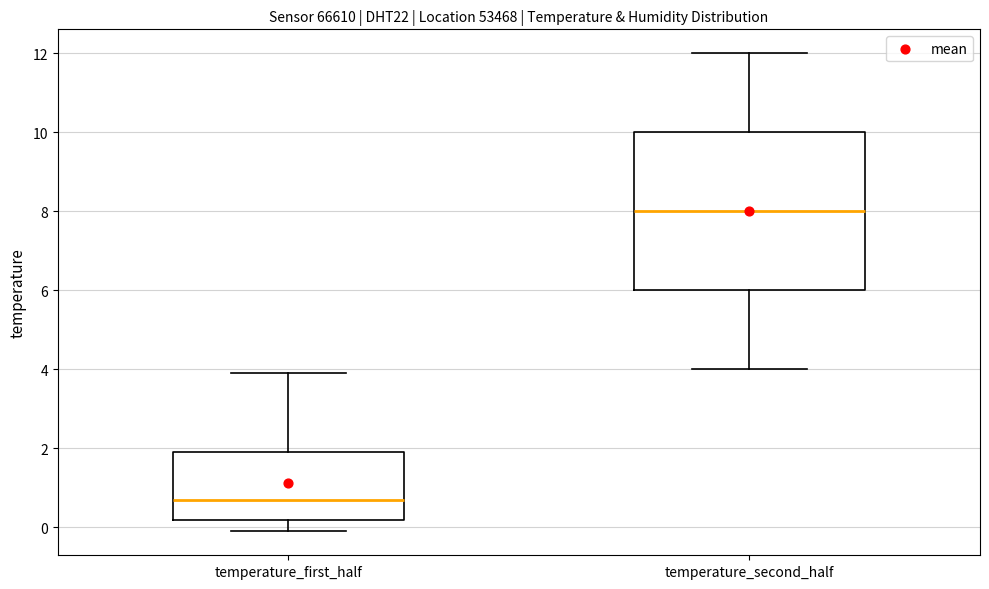

Which box's median line is the lowest?

temperature_first_half